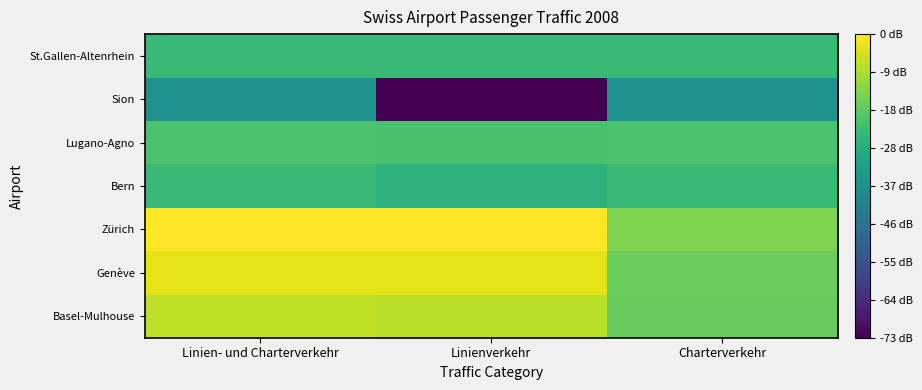

Which has a higher value, Charterverkehr or Linienverkehr?

Linienverkehr